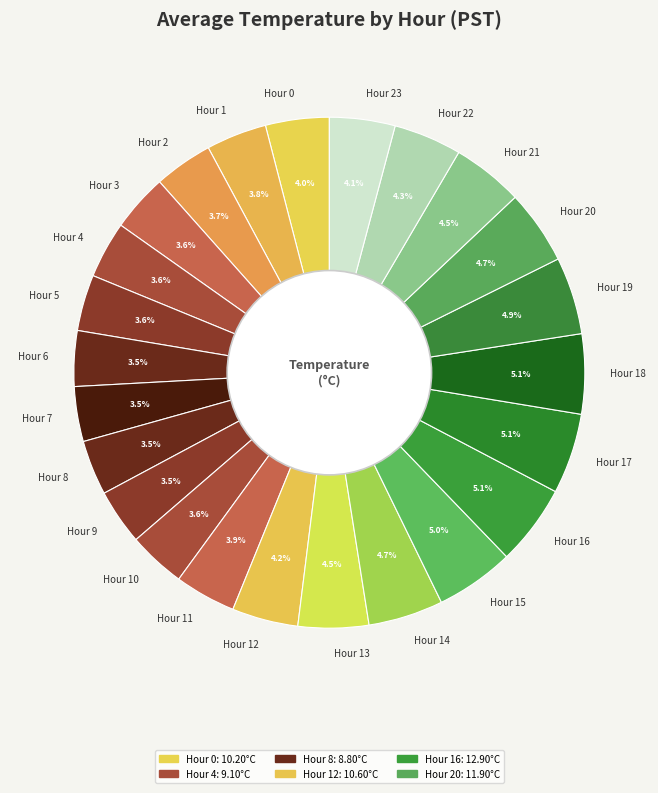

Does any single category account for the majority?

No